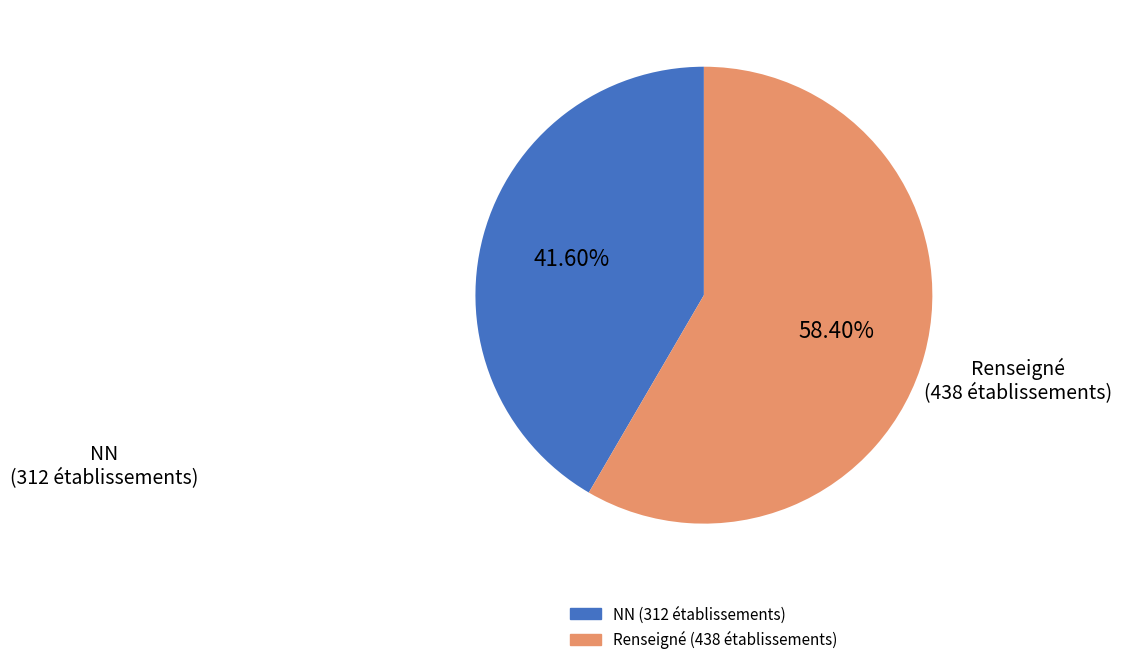

Is there any slice that represents more than half of the pie?

Yes